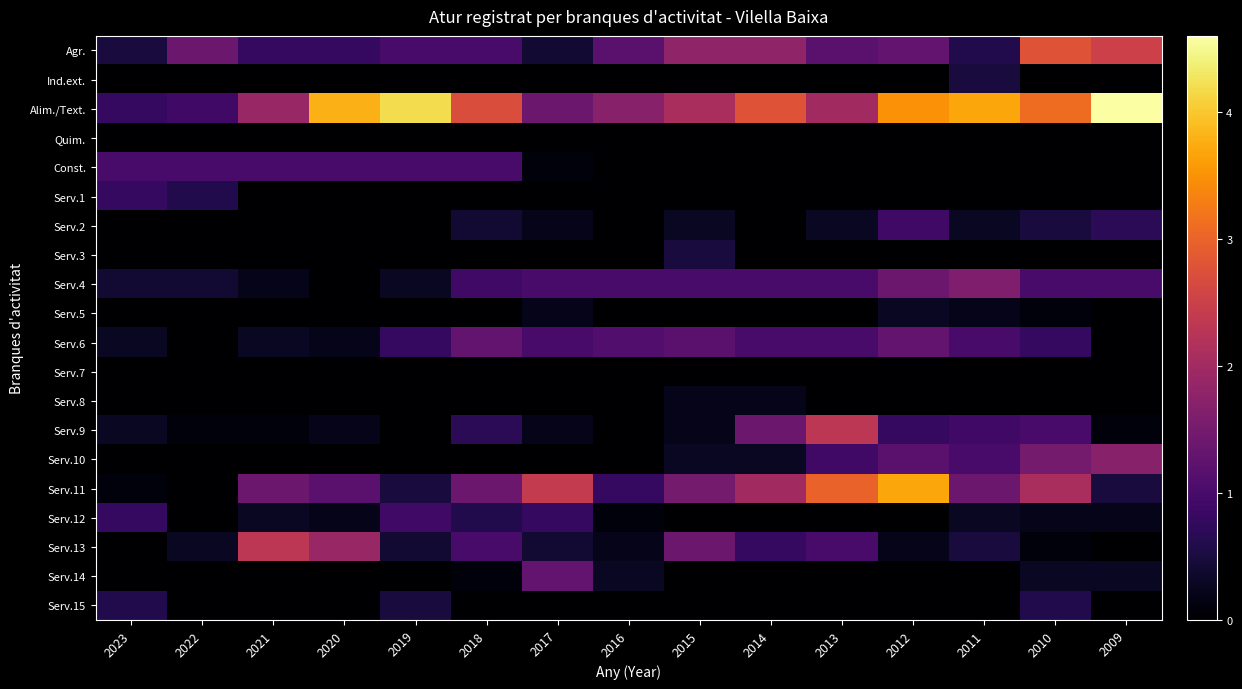

Rank the series by their maximum value, from lowest to highest.

Quim., Serv.7, Serv.8, Serv.5, Ind.ext., Serv.3, Serv.15, Serv.1, Serv.2, Serv.12, Const., Serv.6, Serv.14, Serv.4, Serv.10, Serv.9, Serv.13, Agr., Serv.11, Alim./Text.